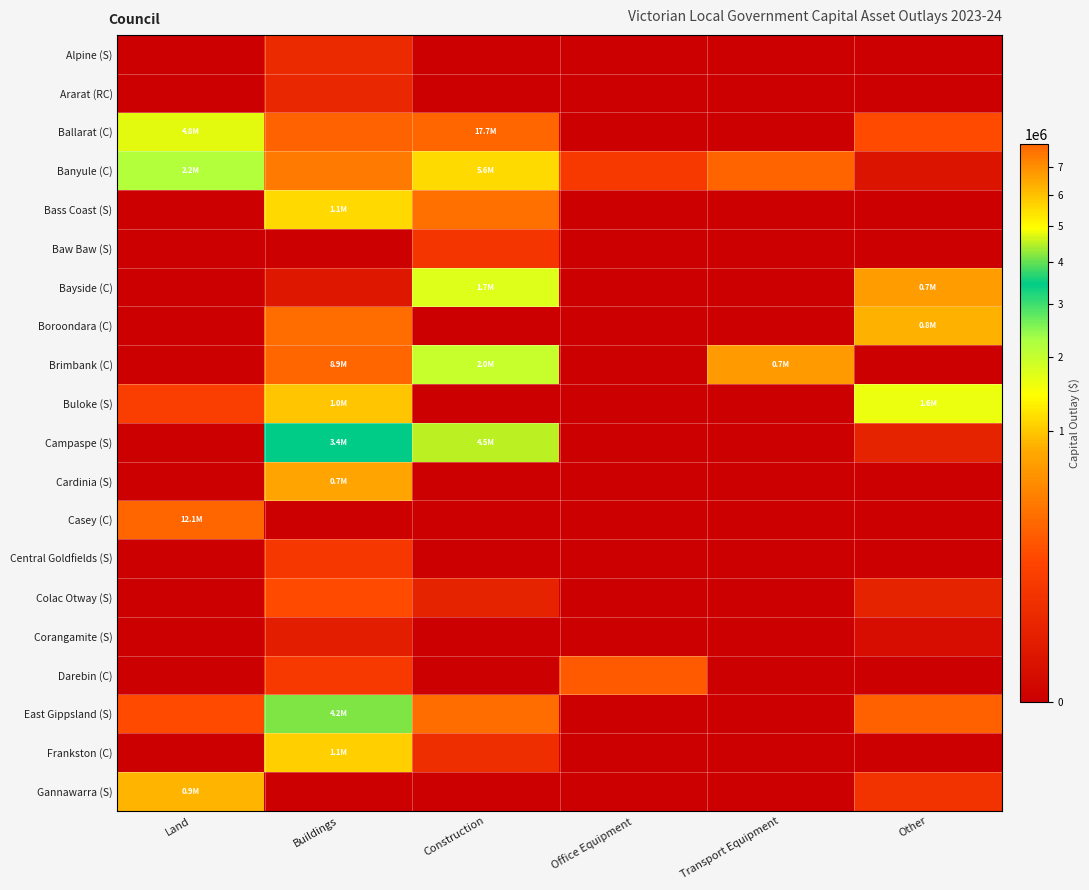

How many series are shown in this chart?

20